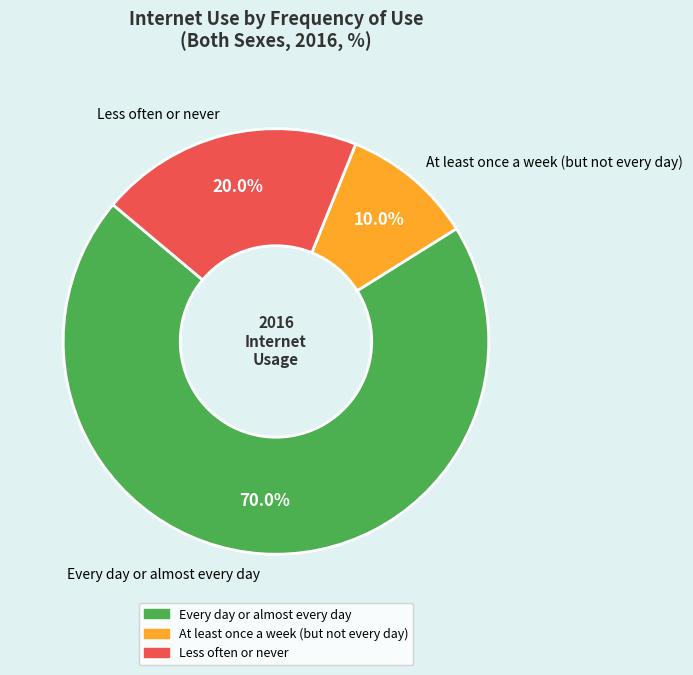

Does any single category account for the majority?

Yes